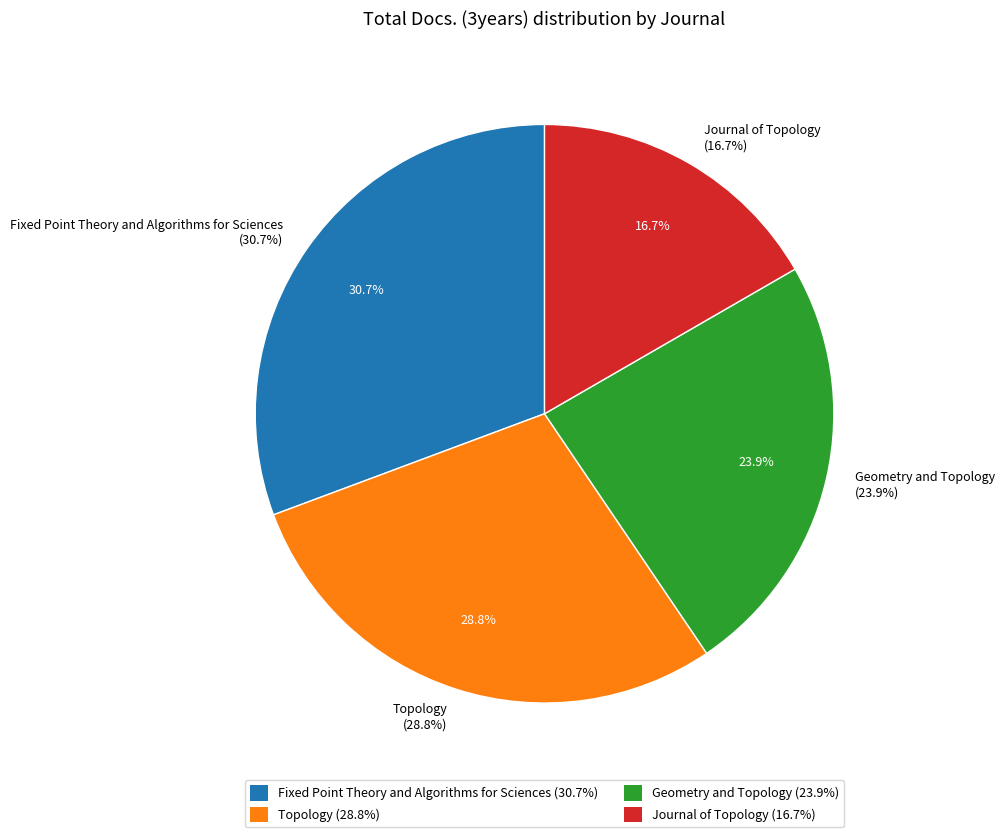

To the nearest percent, what percentage of the pie is Geometry and Topology?

24%